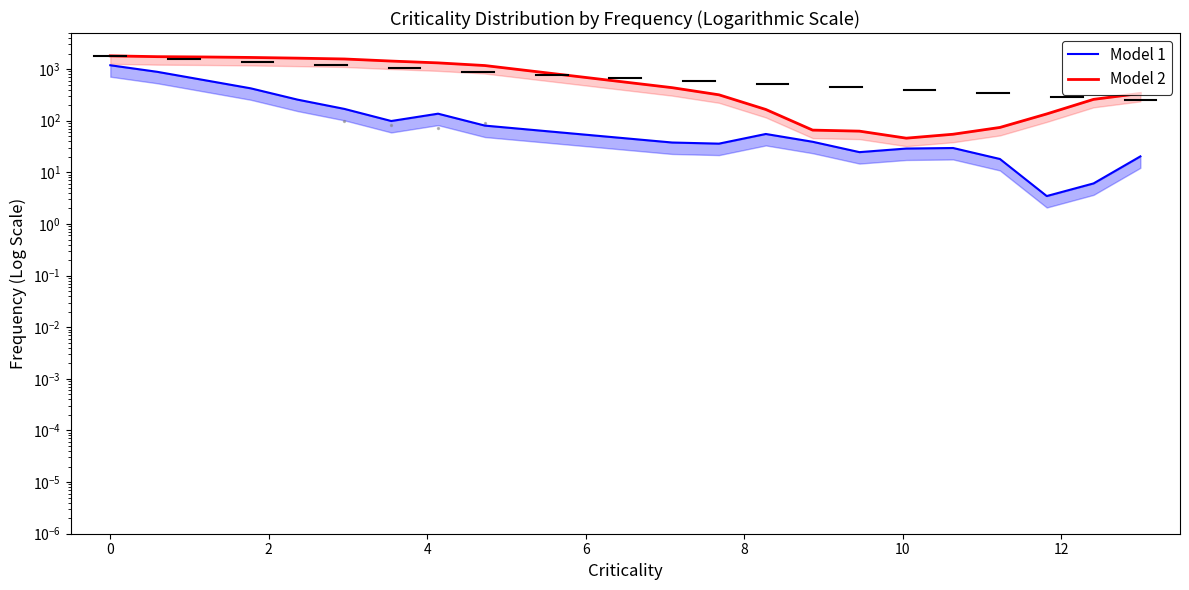

Which series has the largest total across all categories?

Model 2